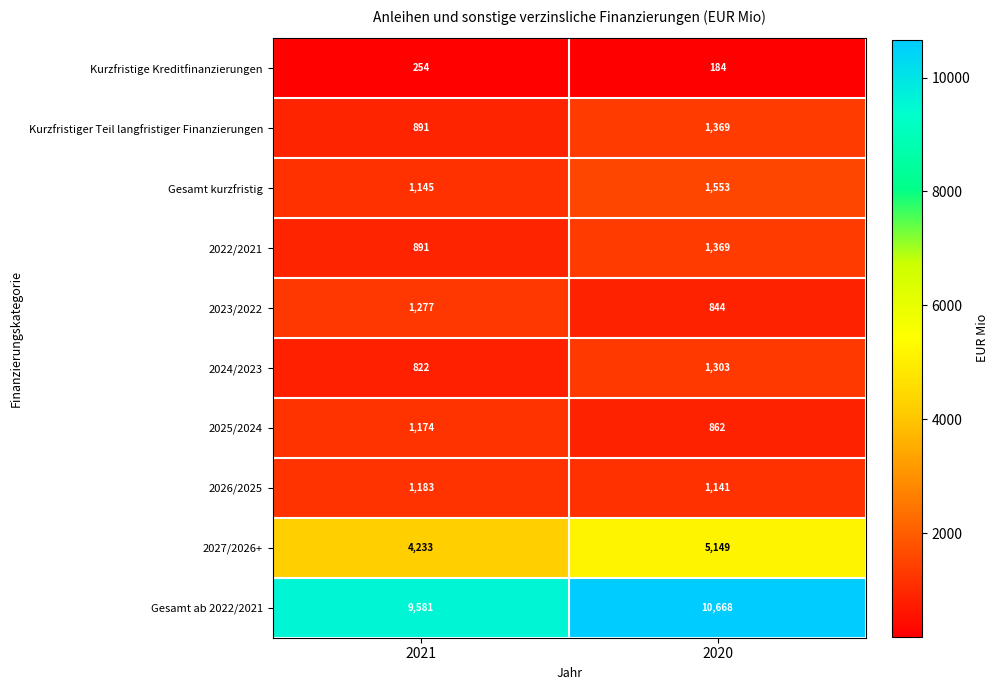

What is the sum of all 2022/2021 values?

2260